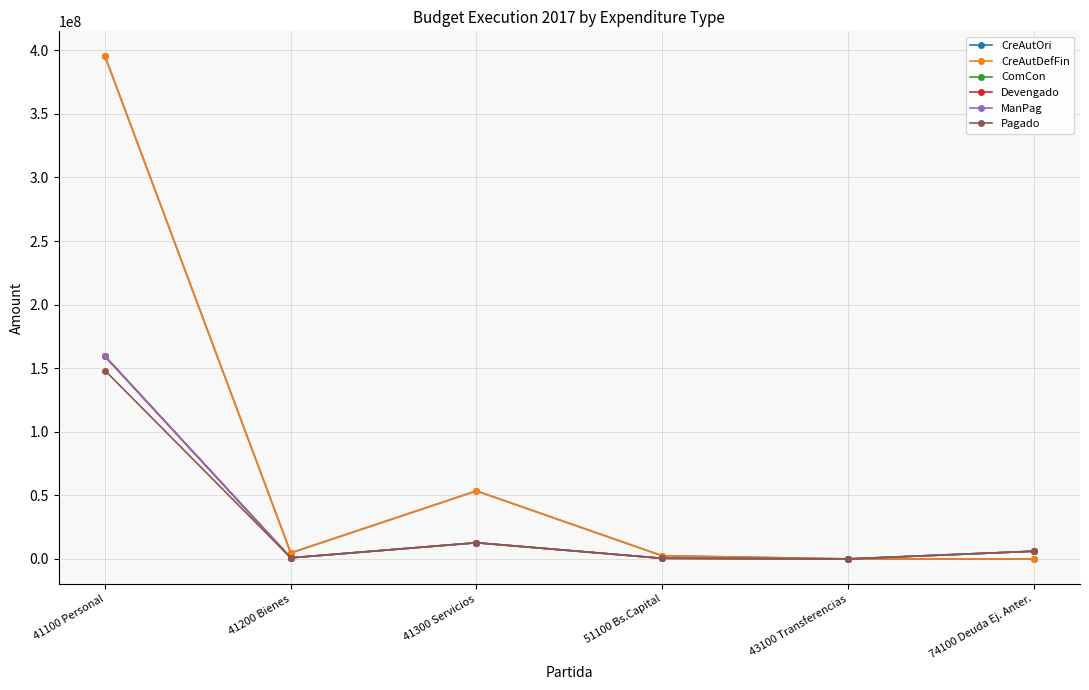

The CreAutOri series shows 53491829.6 at 41300 Servicios. True or false?

True